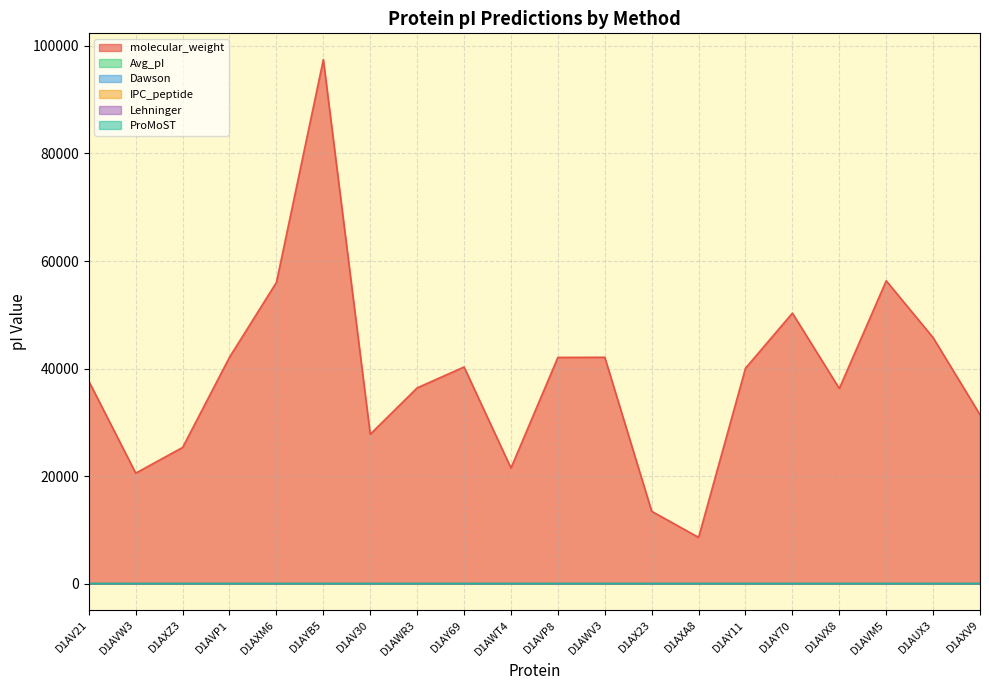

True or false: IPC_peptide and Avg_pI cross at least once.

False